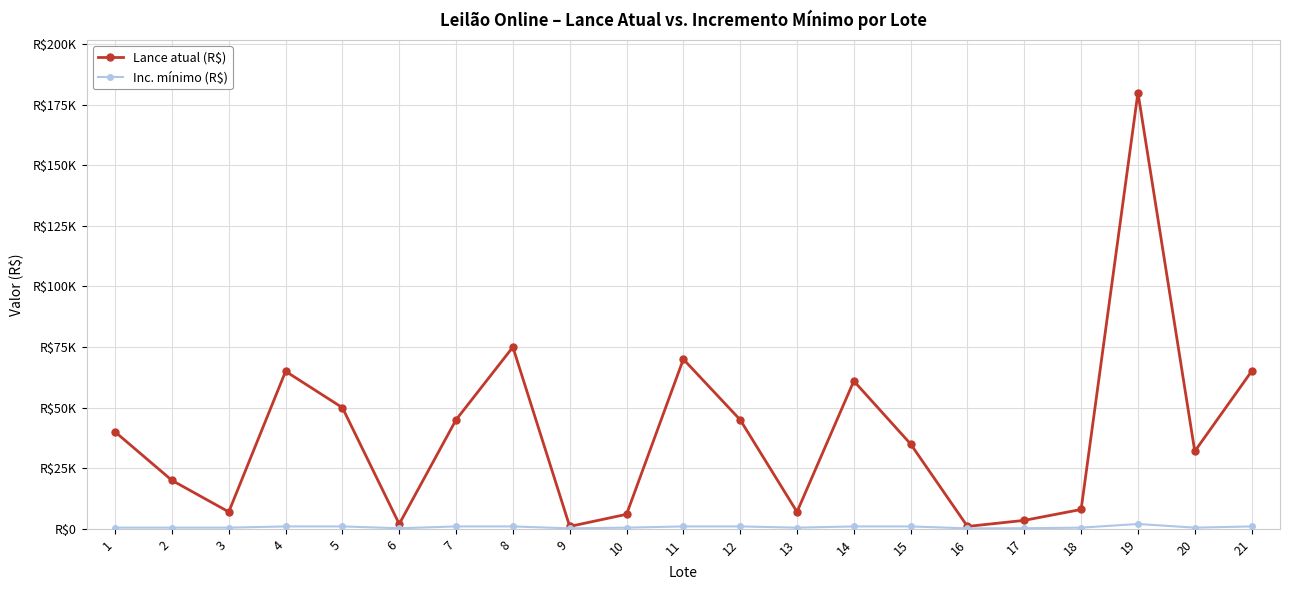

Rank the categories by Inc. mínimo (R$) value from highest to lowest.

19, 4, 5, 7, 8, 11, 12, 14, 15, 21, 1, 2, 3, 10, 13, 18, 20, 6, 17, 9, 16